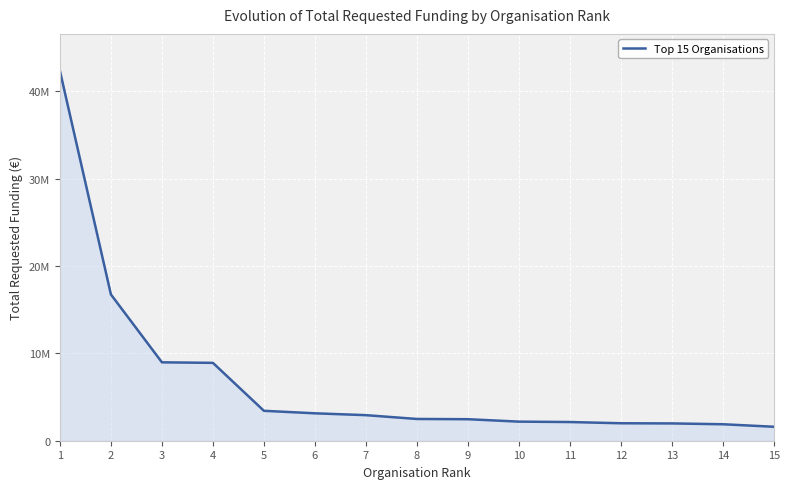

Which category has the highest value across all series?

1